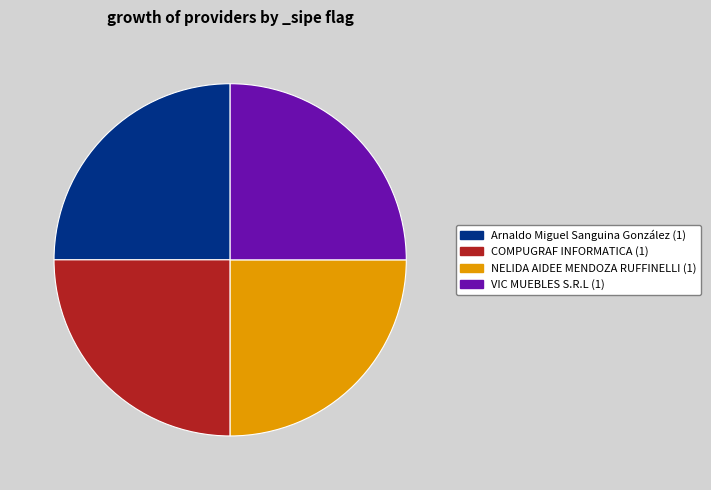

Does any single category account for the majority?

No